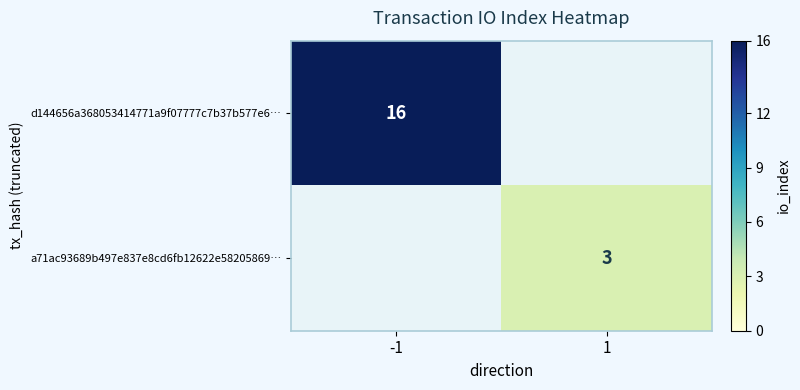

At how many categories does at least one series exceed 7?

1